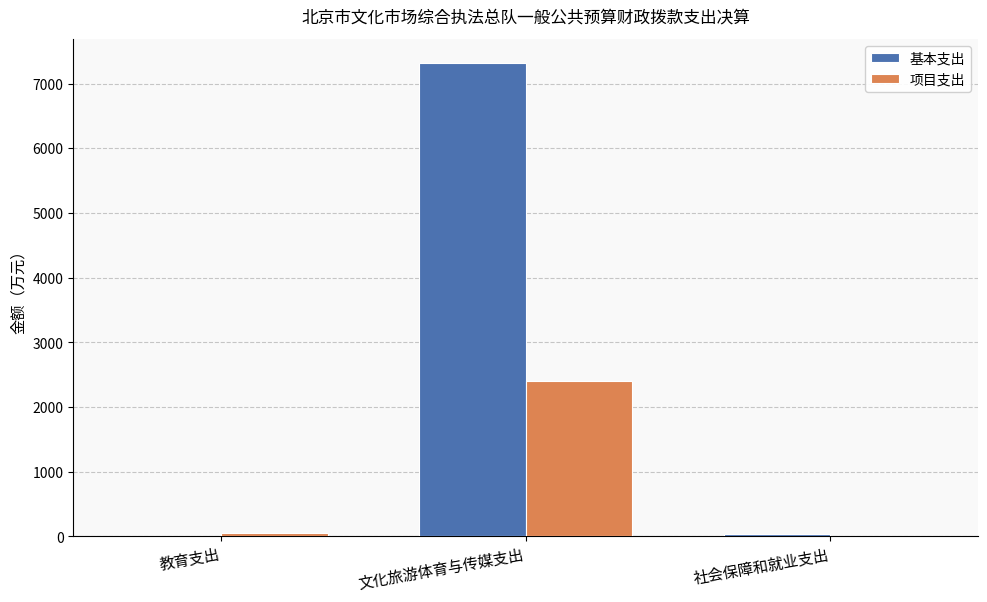

What is the highest value of the 项目支出 series?

2408.2